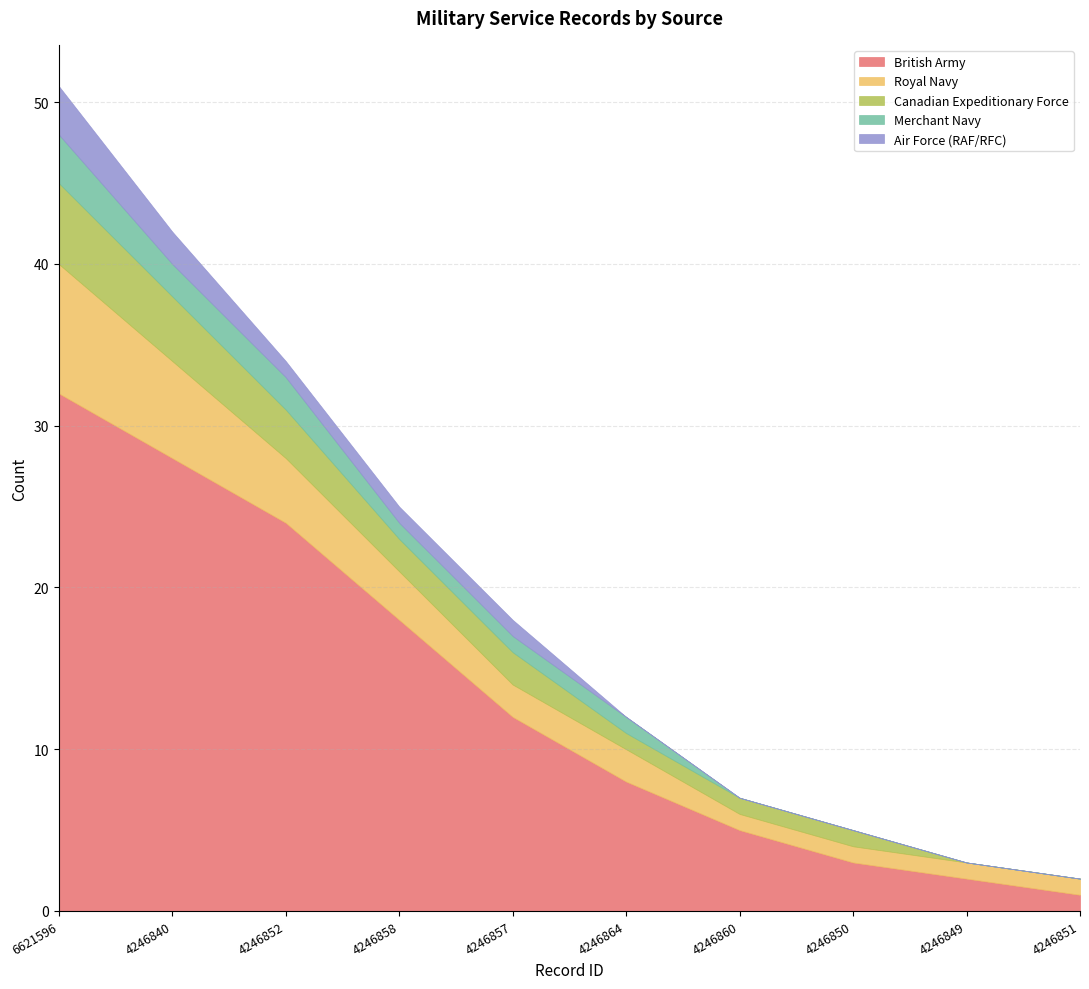

What is the total value across all series at 4246864?

12